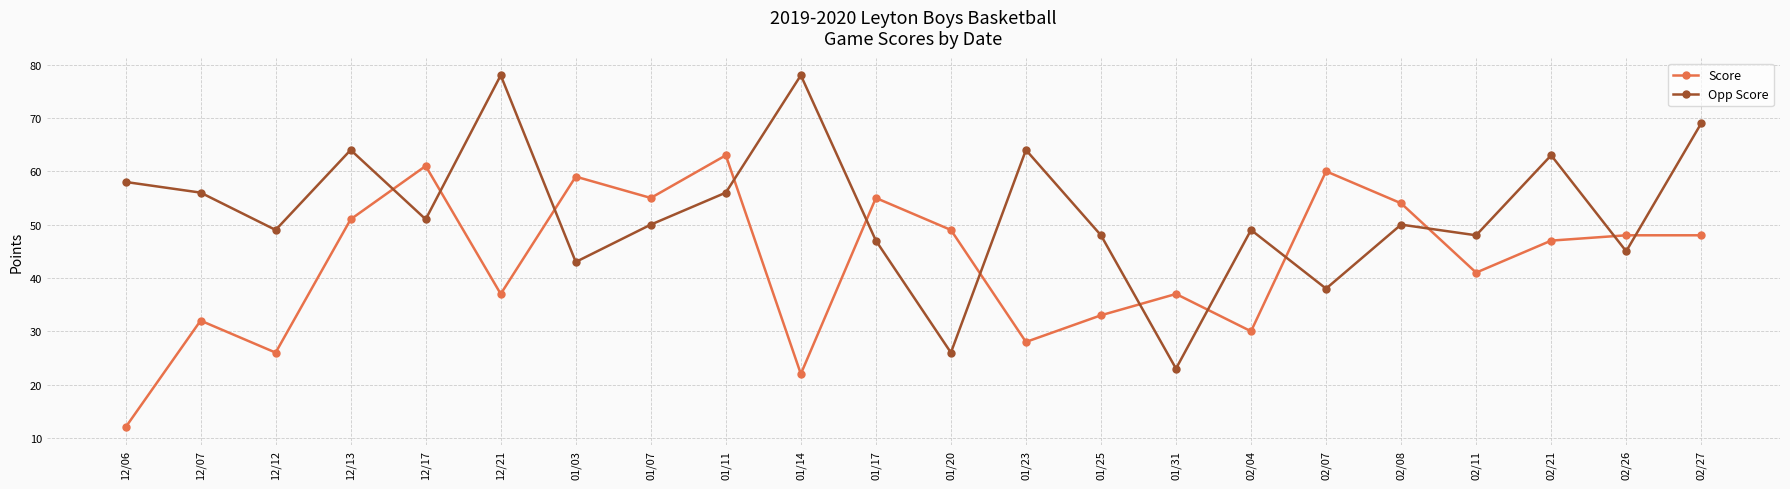

At how many categories does at least one series exceed 24?

22